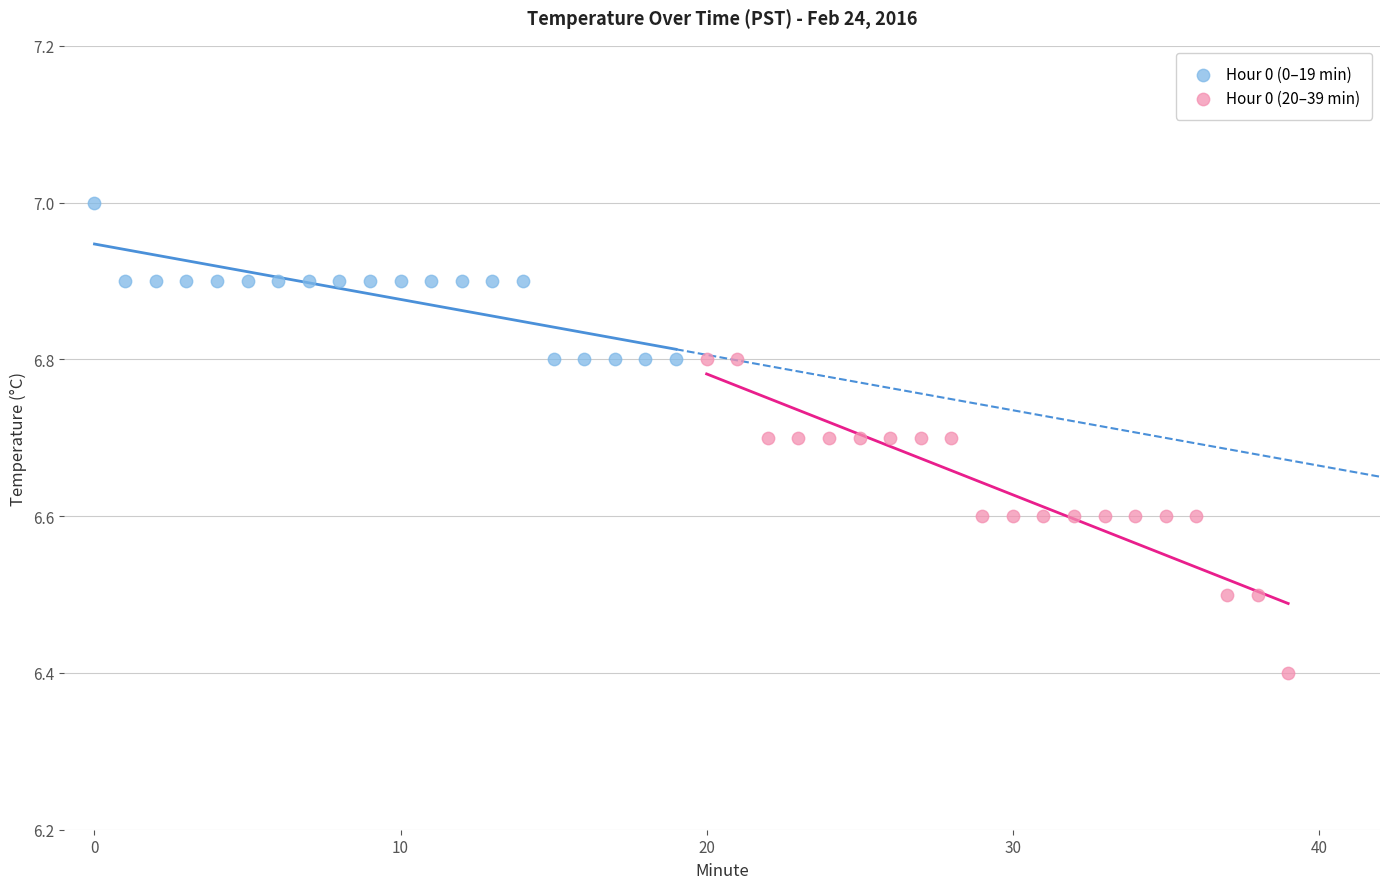

Which series reaches the maximum Y coordinate?

Hour 0 (0–19 min)